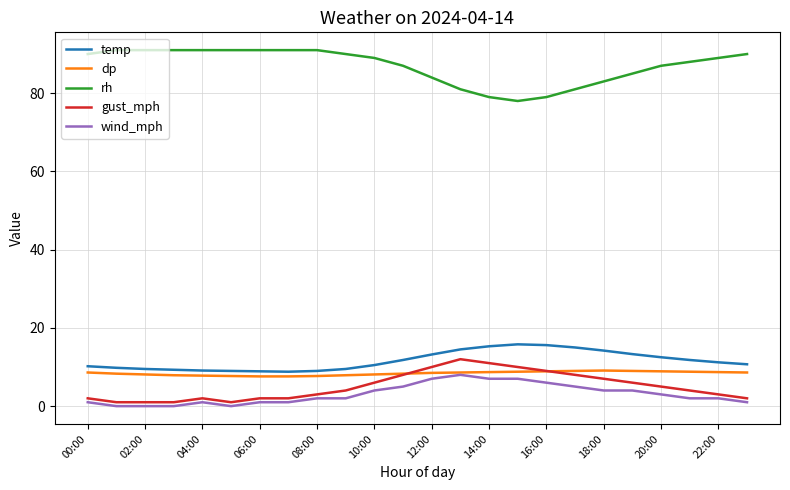

Which series has the largest total across all categories?

rh